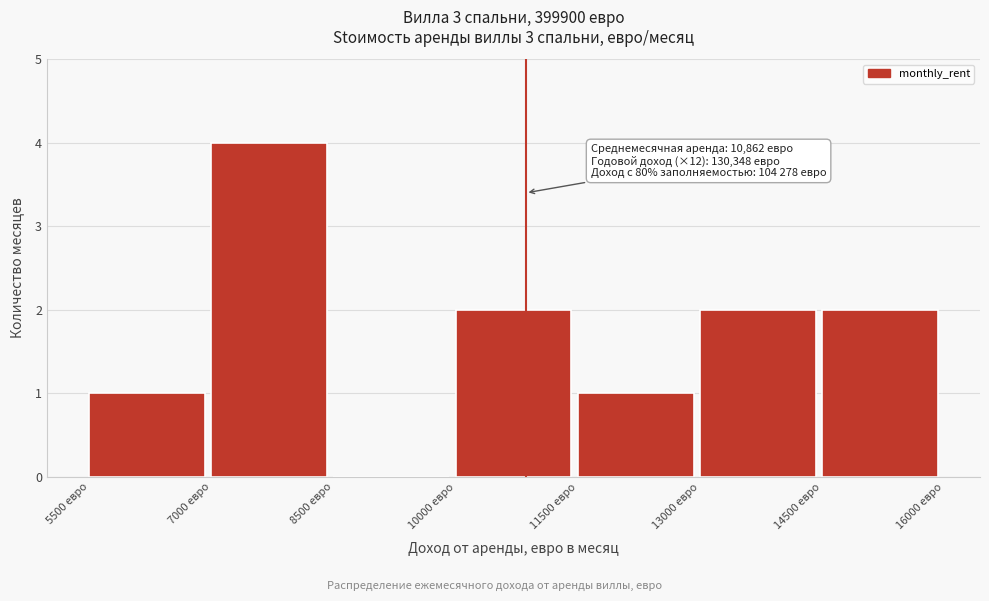

Over which range of the x-axis is the bar tallest?

7000 to 8500